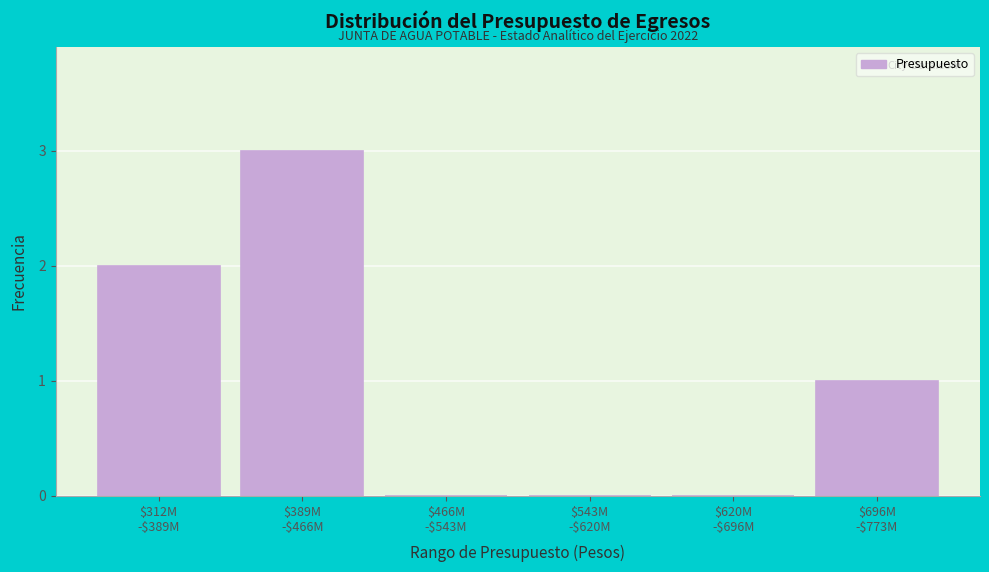

What is the sum of all values?

6